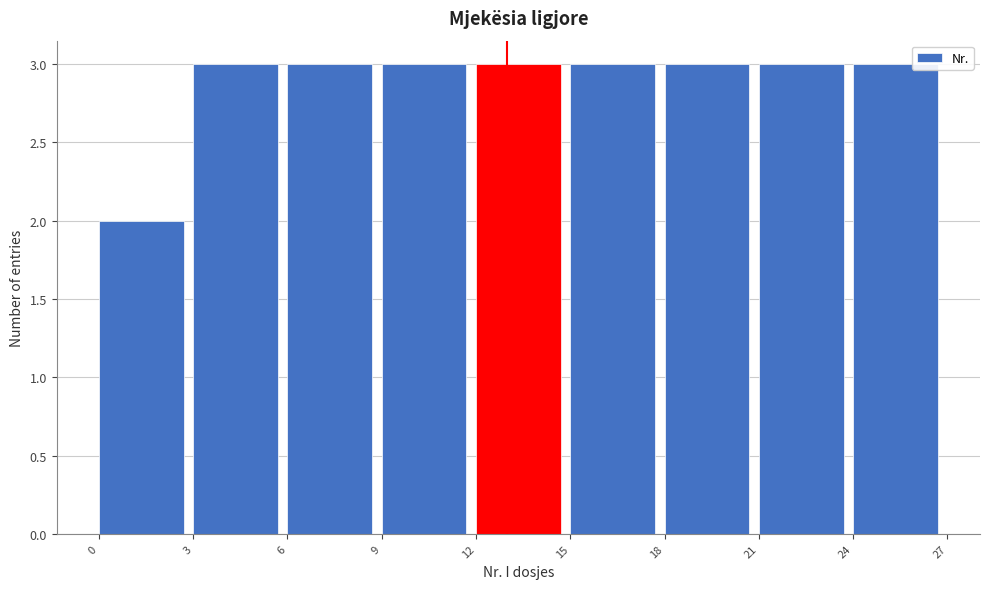

Reading left to right, transcribe this chart: for each bar, give the range it covers on the x-axis and its height. The values are not printed on the chart, so give them approximately, as read against the axis.

0 to 3: 2
3 to 6: 3
6 to 9: 3
9 to 12: 3
12 to 15: 3
15 to 18: 3
18 to 21: 3
21 to 24: 3
24 to 27: 3